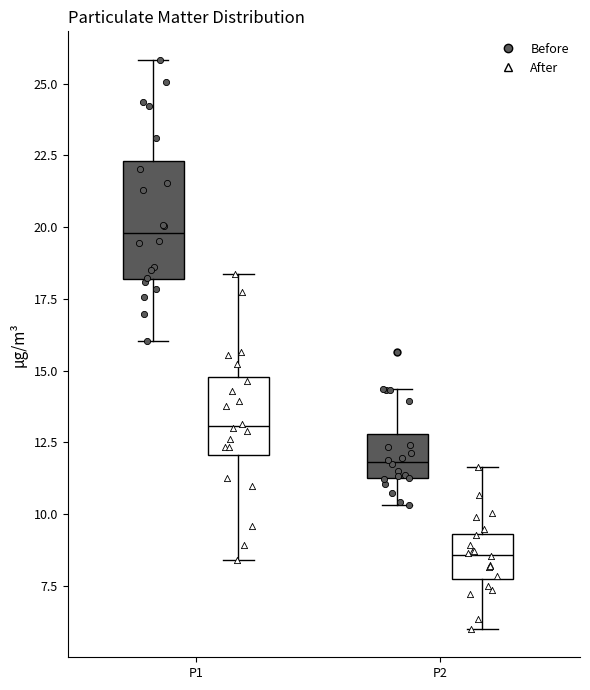

Reading left to right, transcribe this box plot: for each box, give where its median line is, the range the box spans, and where its two whiskers end, as read against the y-axis. The values are not printed on the chart, so give them approximately, as read against the axis.

P1 (Before): median 20.0, box 18.0 to 22.5, whiskers 16.0 to 26.0
P1 (After): median 13.0, box 12.0 to 15.0, whiskers 8.5 to 18.5
P2 (Before): median 12.0, box 11.5 to 13.0, whiskers 10.5 to 14.5
P2 (After): median 8.5, box 7.5 to 9.5, whiskers 6.0 to 11.5